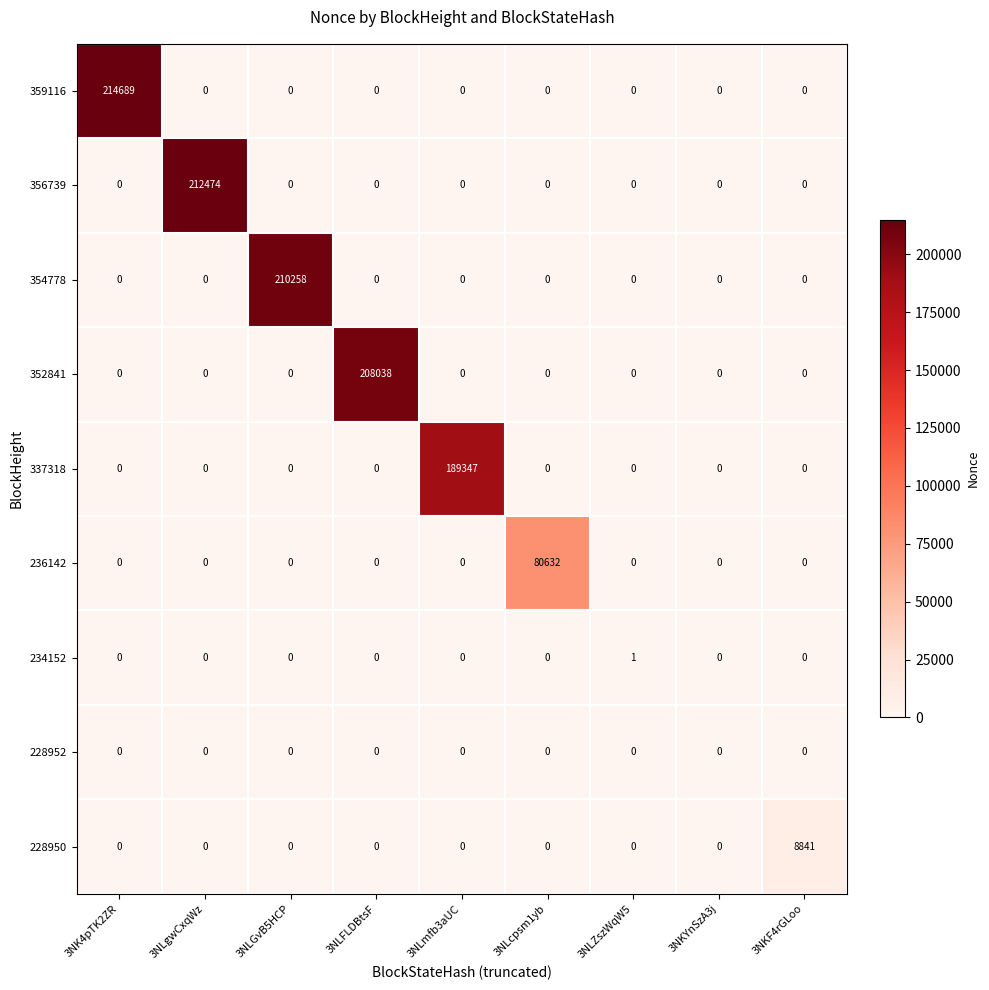

How many data points in 236142 are above 0?

1